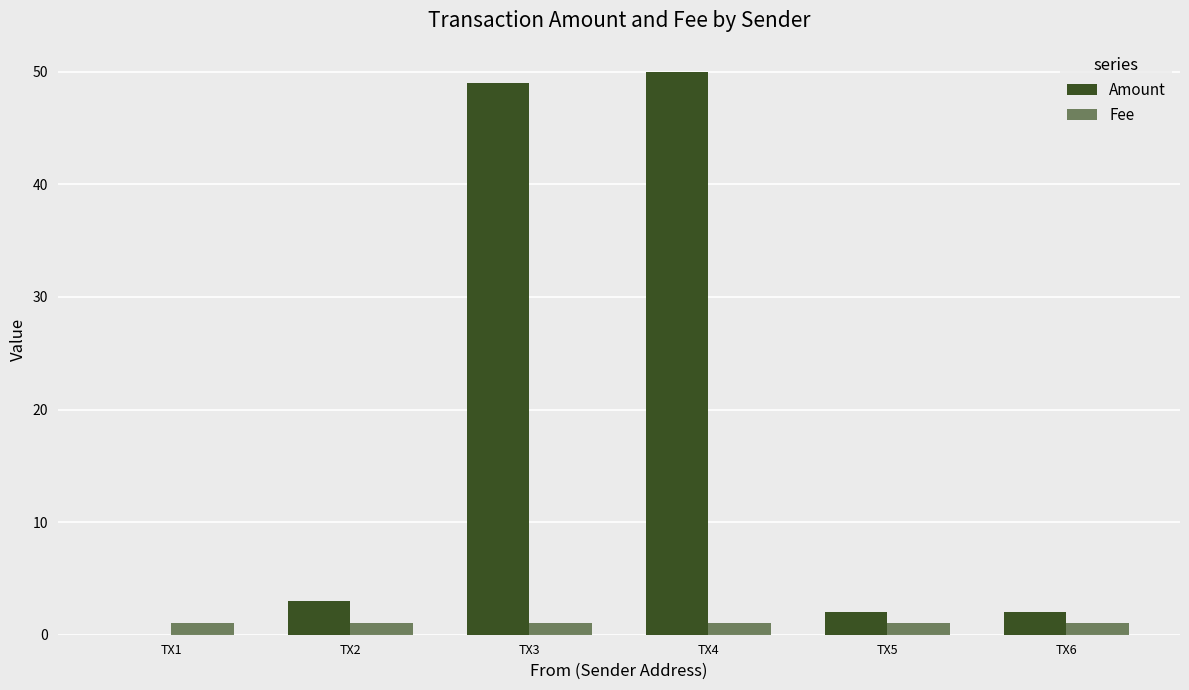

How many values in Amount are above zero?

5